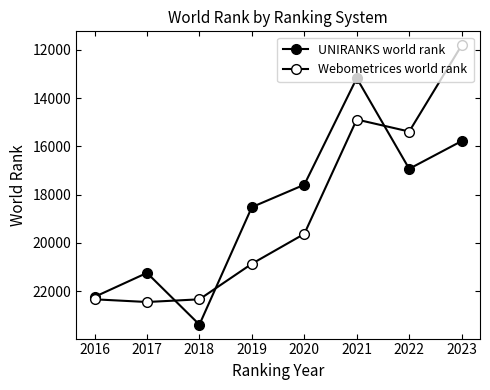

How many data points in UNIRANKS world rank are less than 18520?

4